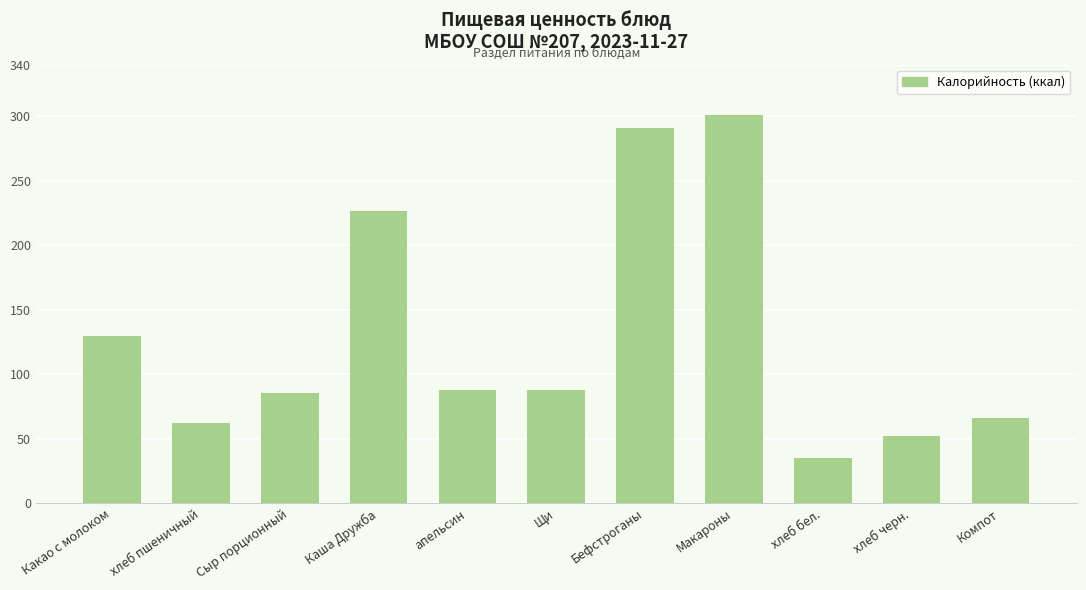

What is the label of the 2nd bar from the left?

хлеб пшеничный